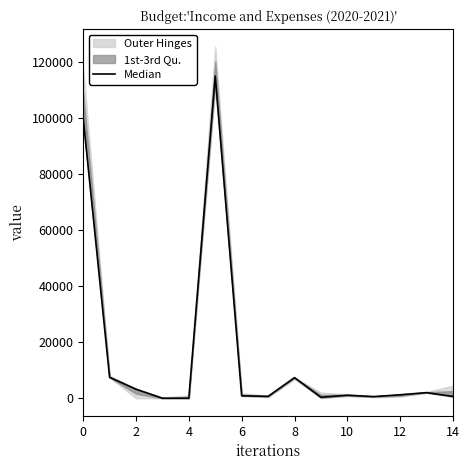

Reading right to left, extract all data points from this chart.

643.8	2000.0	1227.7	602.0	1074.6	362.8	7356.2	662.9	886.6	114959.1	4.7	0.0	3218.6	7468.0	99990.2